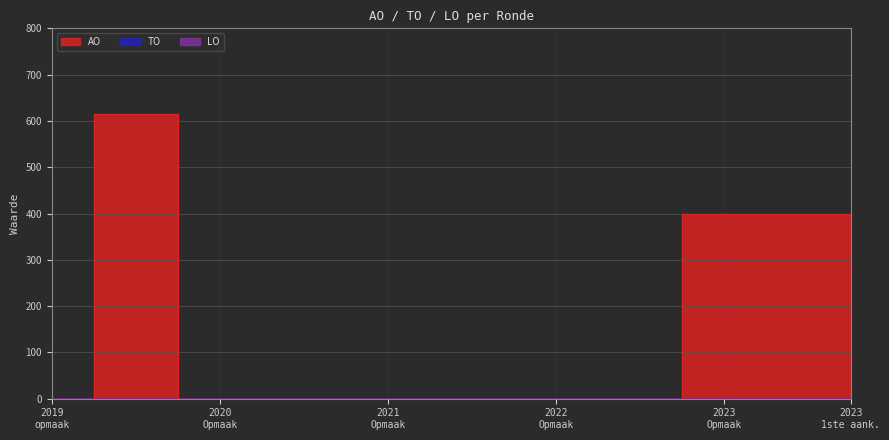

What position from the right is 2023 1ste aanpassing - goedgekeurd?

1